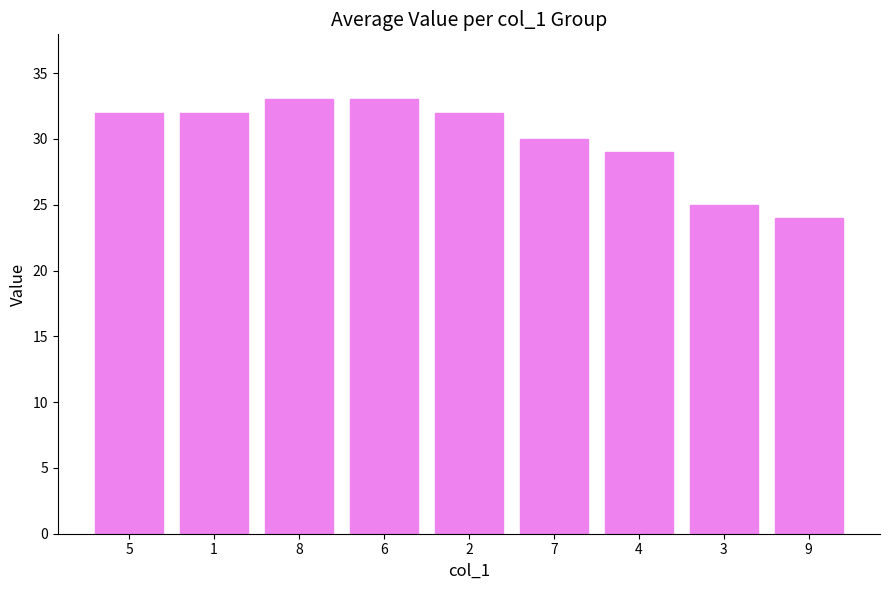

Are the bars grouped side by side (vs. stacked)?

No